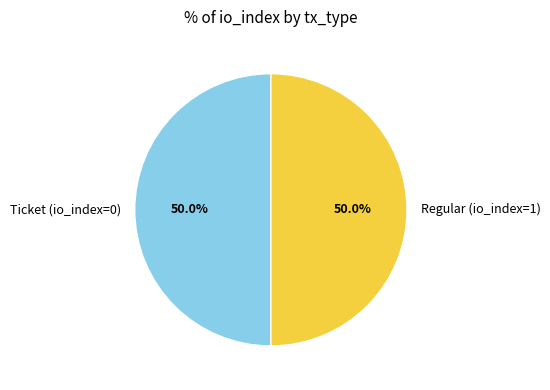

What percentage do Ticket (io_index=0) and Regular (io_index=1) together represent?

100.0%